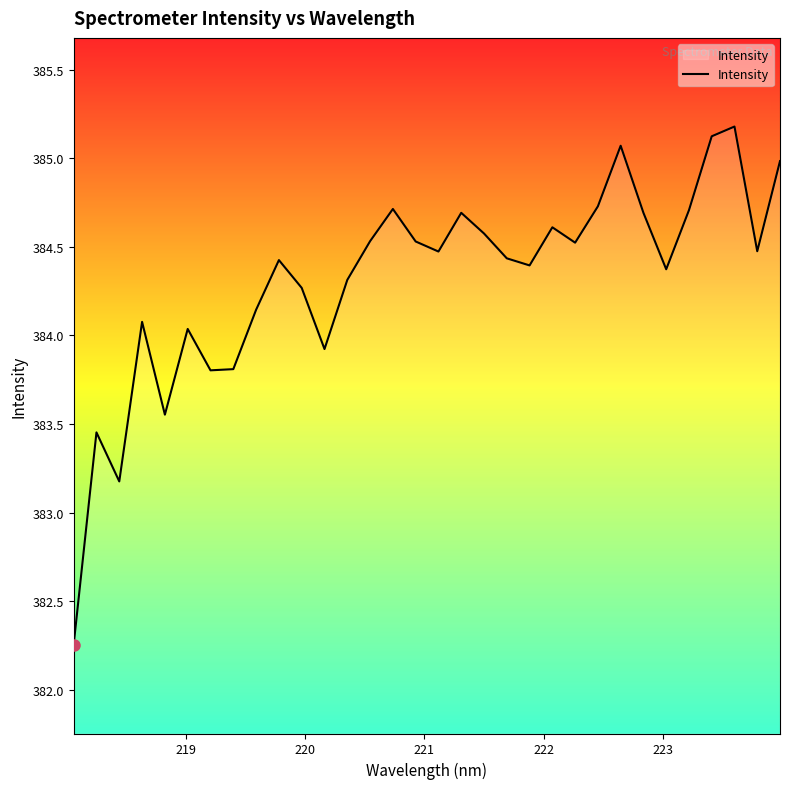

Count the number of data series in this chart.

1